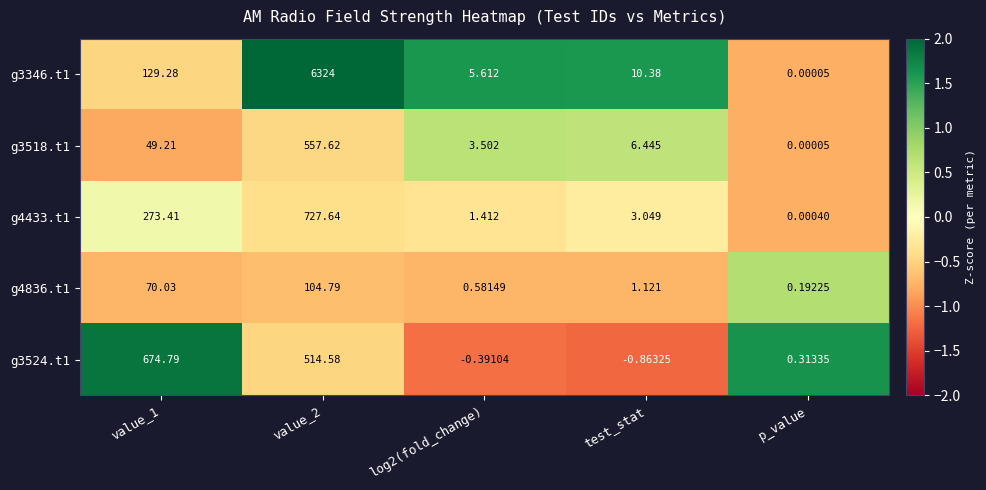

Which category has the lowest value across all series?

test_stat